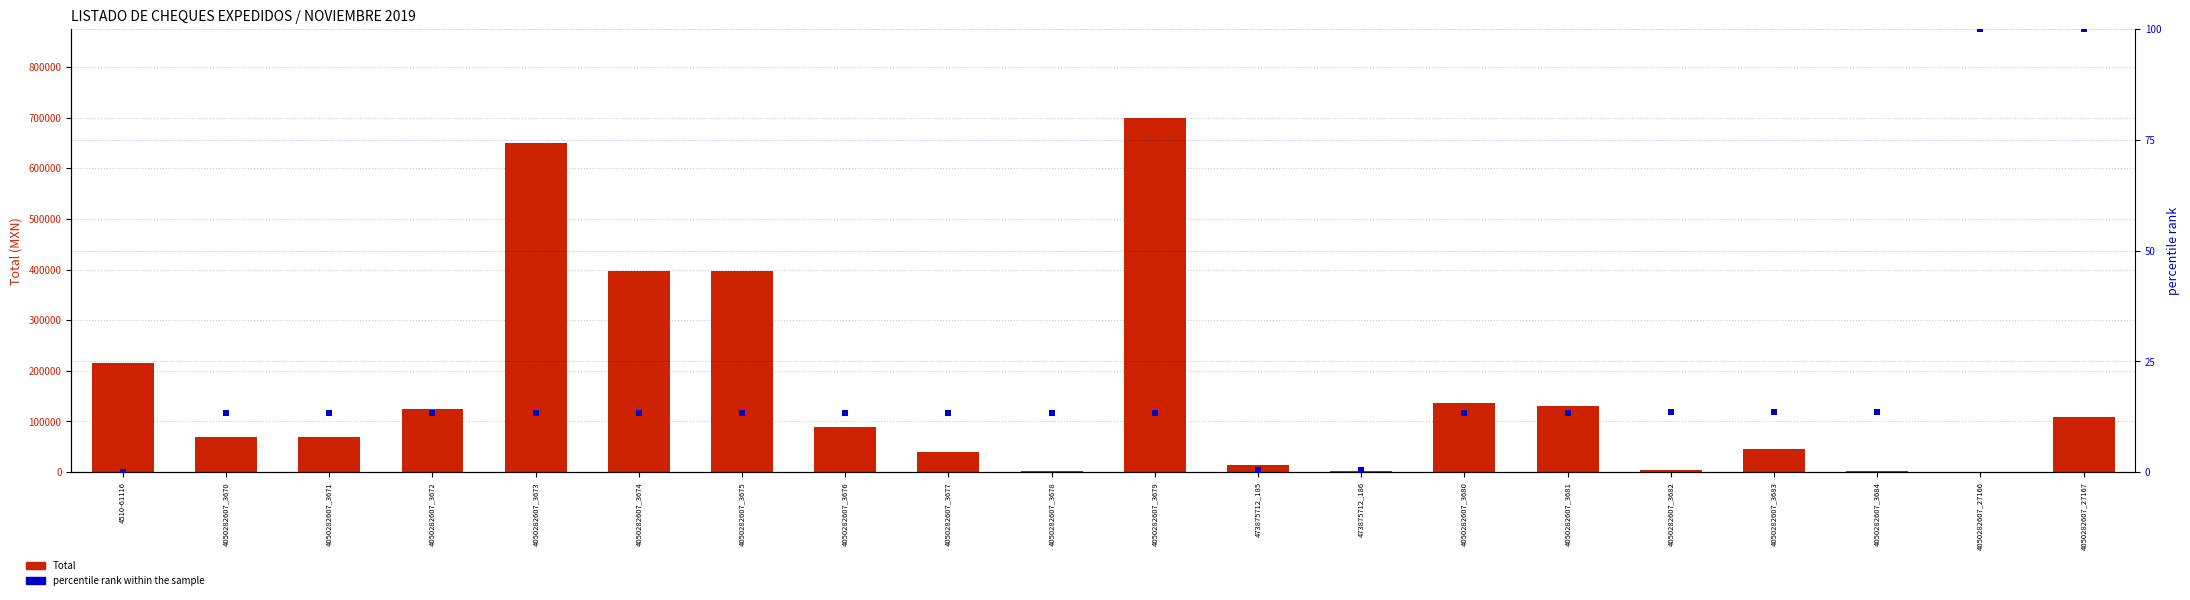

At how many categories does at least one series exceed 537483?

2